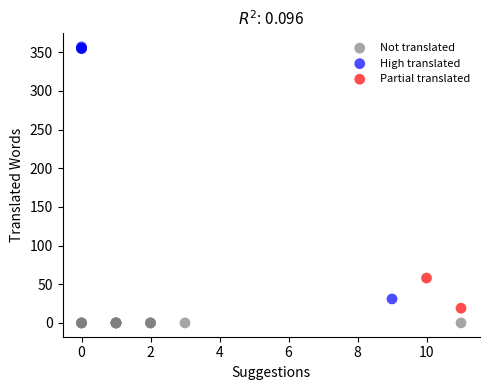

What are all the series names shown in the legend?

Not translated, High translated, Partial translated